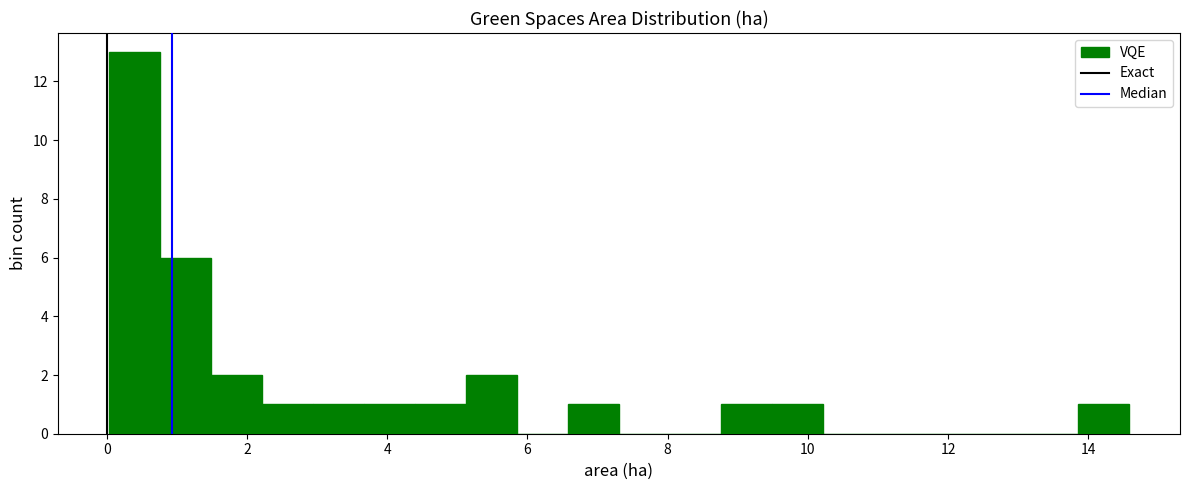

Around what value on the x-axis is the tallest bar? Give the approximate position of its centre, as read against the axis.

0.4